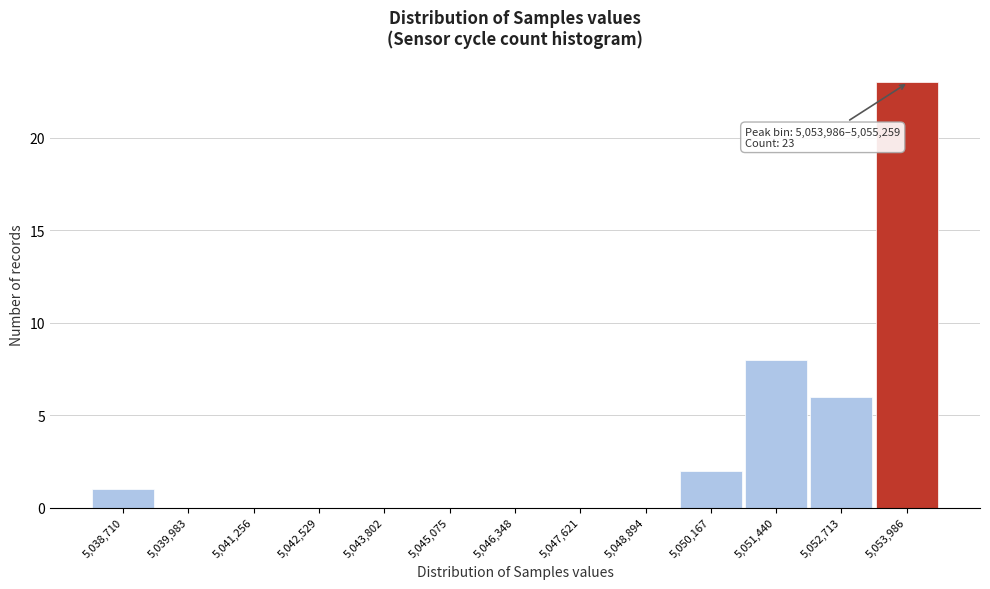

Reading left to right, transcribe all the data shown in this chart.

5,038,710=1	5,039,983=0	5,041,256=0	5,042,529=0	5,043,802=0	5,045,075=0	5,046,348=0	5,047,621=0	5,048,894=0	5,050,167=2	5,051,440=8	5,052,713=6	5,053,986=23